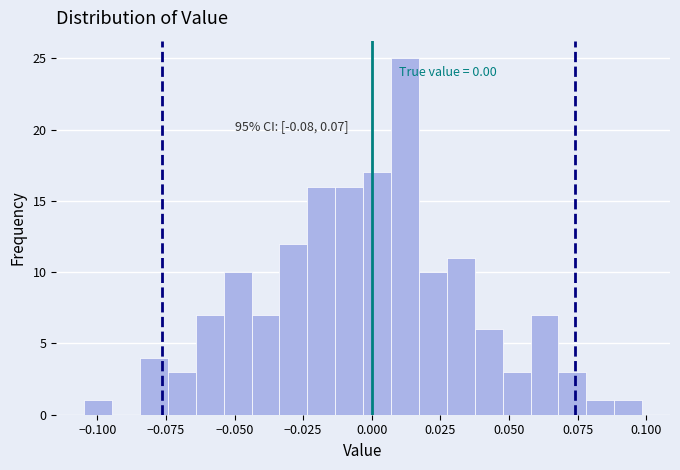

Around what value on the x-axis is the tallest bar? Give the approximate position of its centre, as read against the axis.

0.010